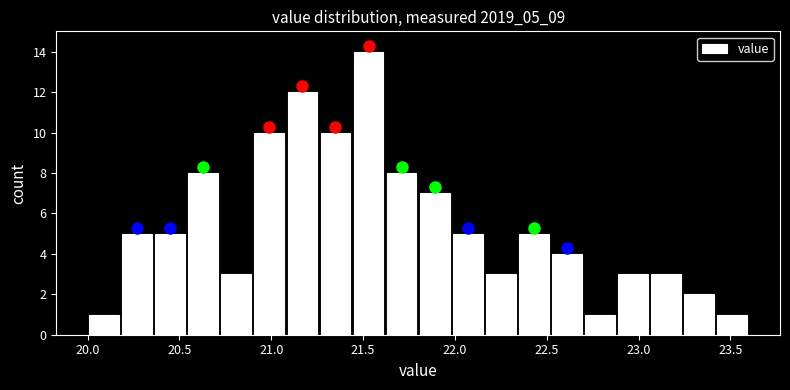

Around what value on the x-axis is the tallest bar? Give the approximate position of its centre, as read against the axis.

21.55